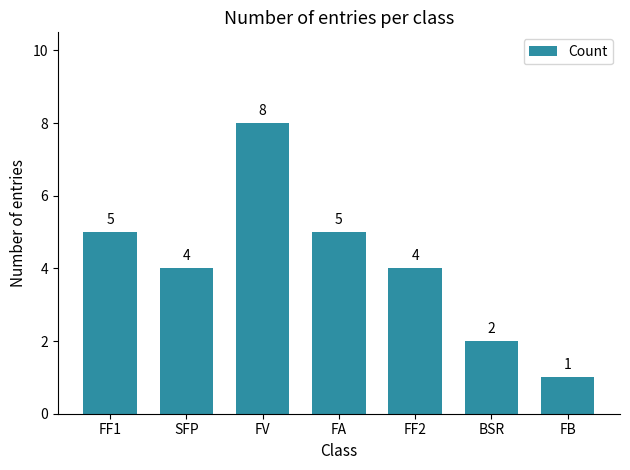

Between BSR and FF1, which is larger?

FF1